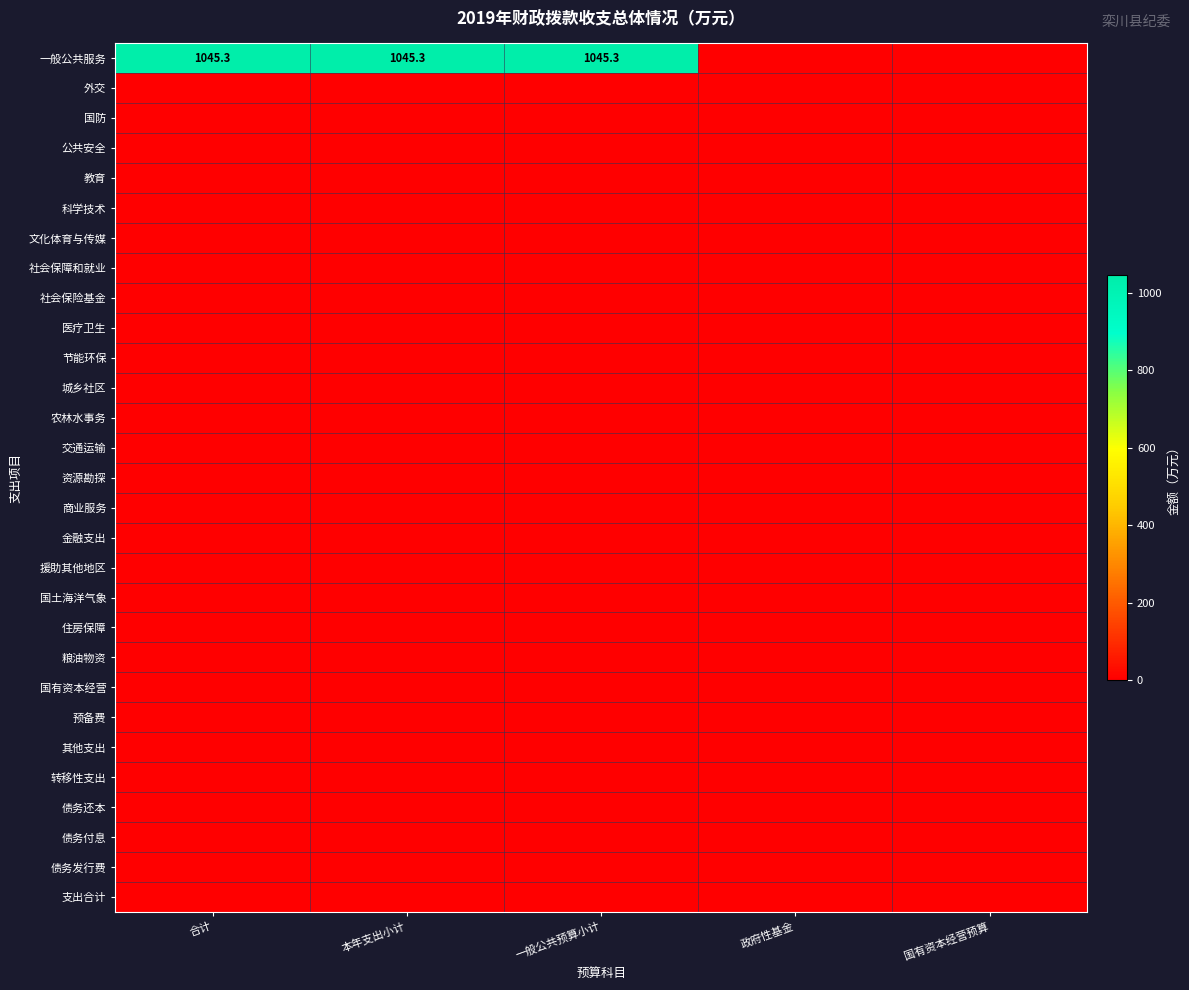

Which series changed the most between 合计 and 一般公共预算小计?

一般公共服务